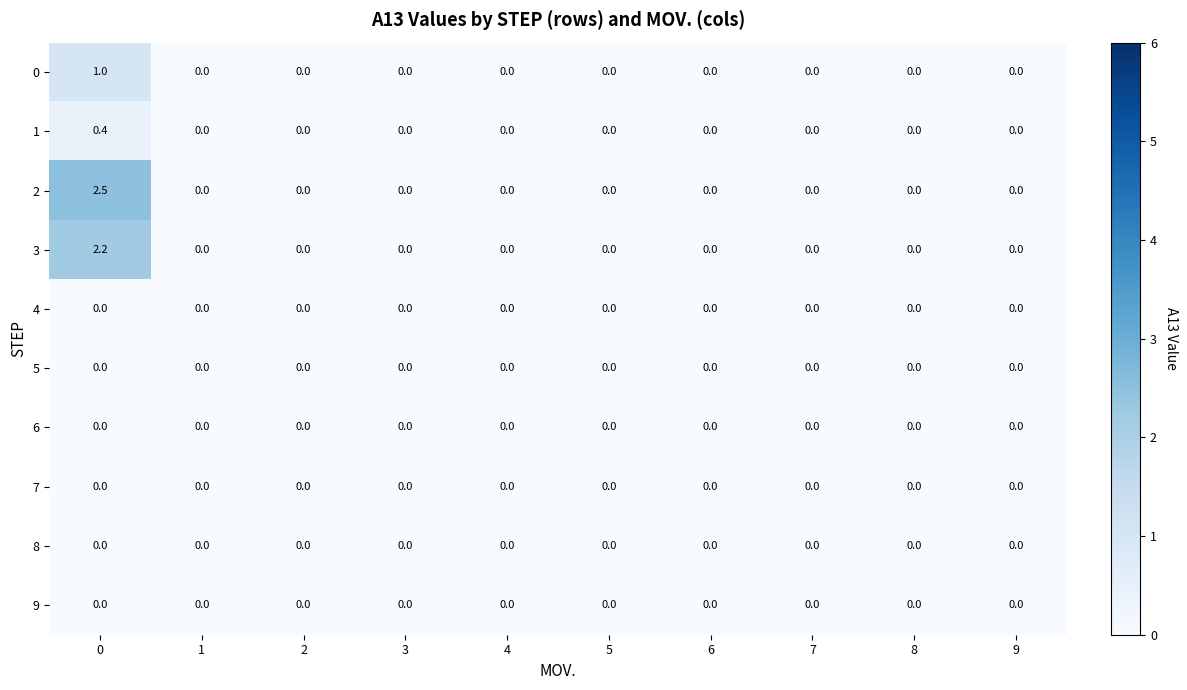

The value of 4 at 2 is 0.0. True or false?

True